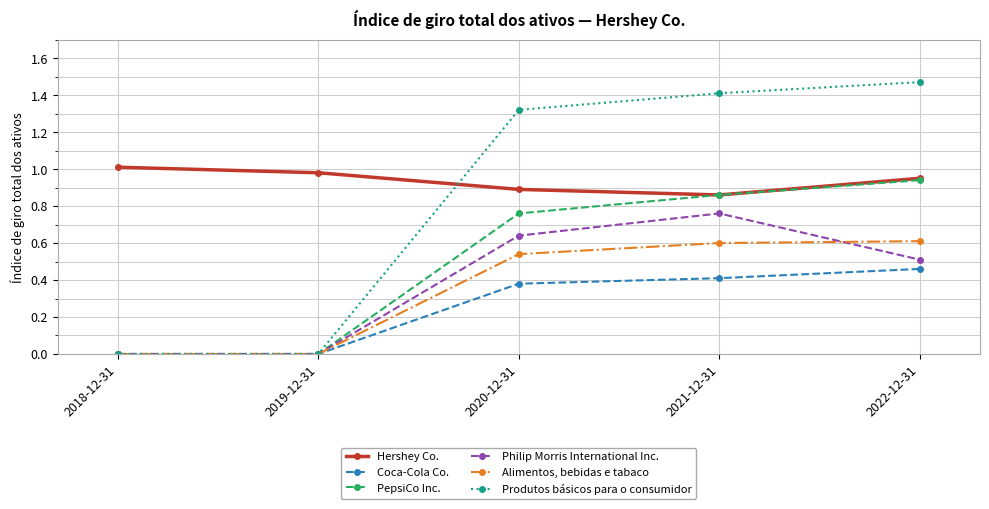

Rank the series at 2022-12-31 from highest to lowest value.

Produtos básicos para o consumidor, Hershey Co., PepsiCo Inc., Alimentos, bebidas e tabaco, Philip Morris International Inc., Coca-Cola Co.